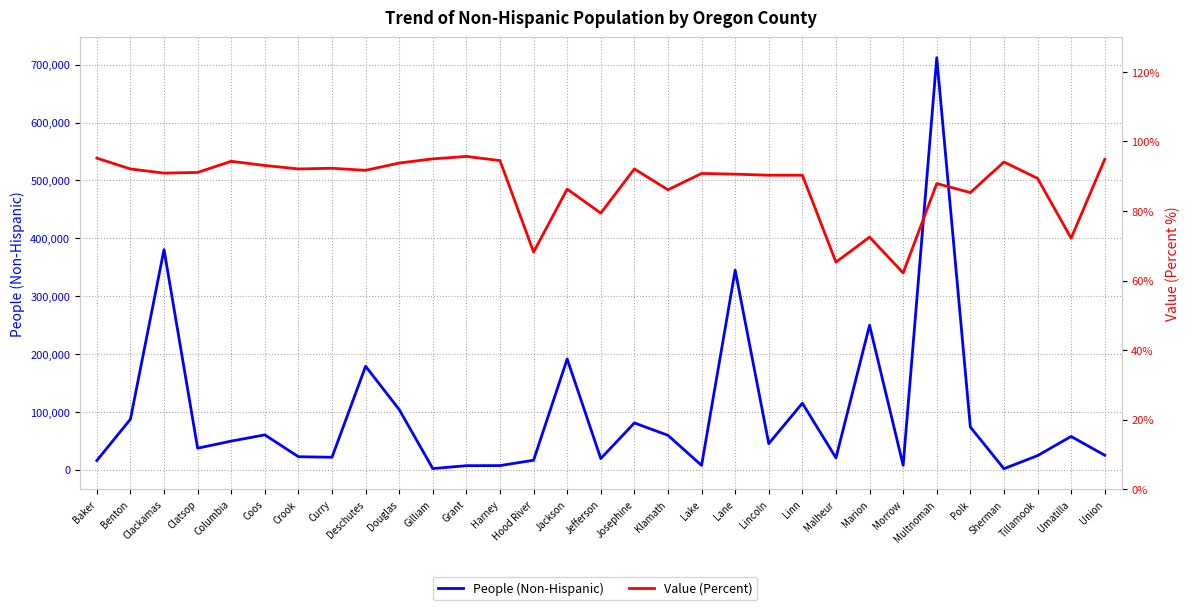

What is the sum of all People (Non-Hispanic) values?

3022611.0